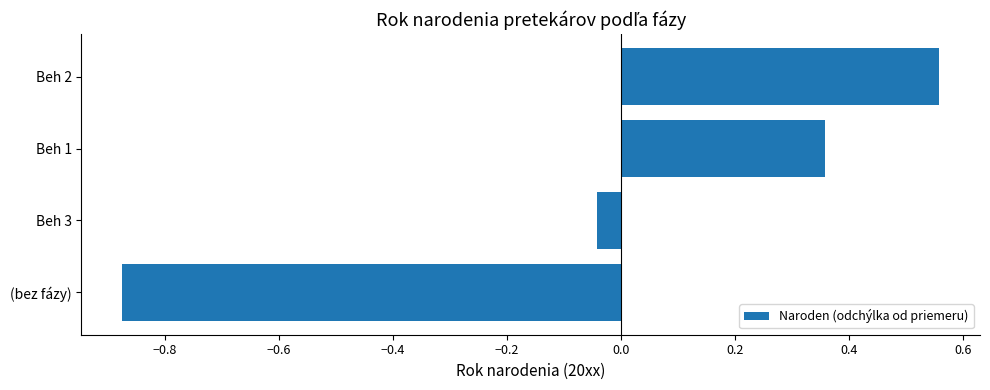

List the labels in order of value, largest first.

Beh 2, Beh 1, Beh 3, (bez fázy)